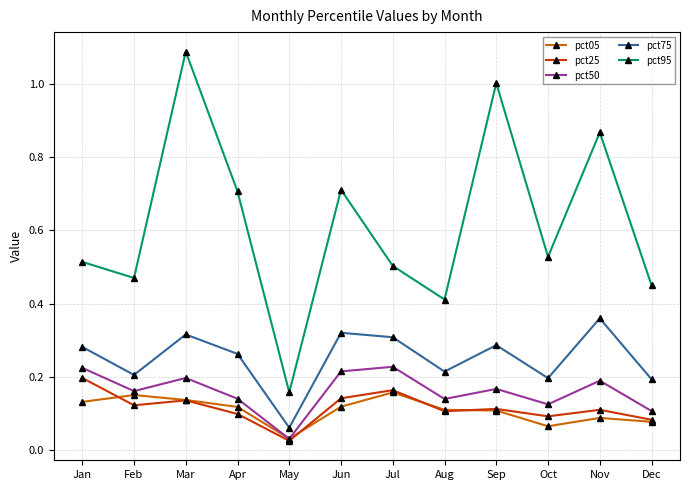

Which series has the widest spread of values?

pct95